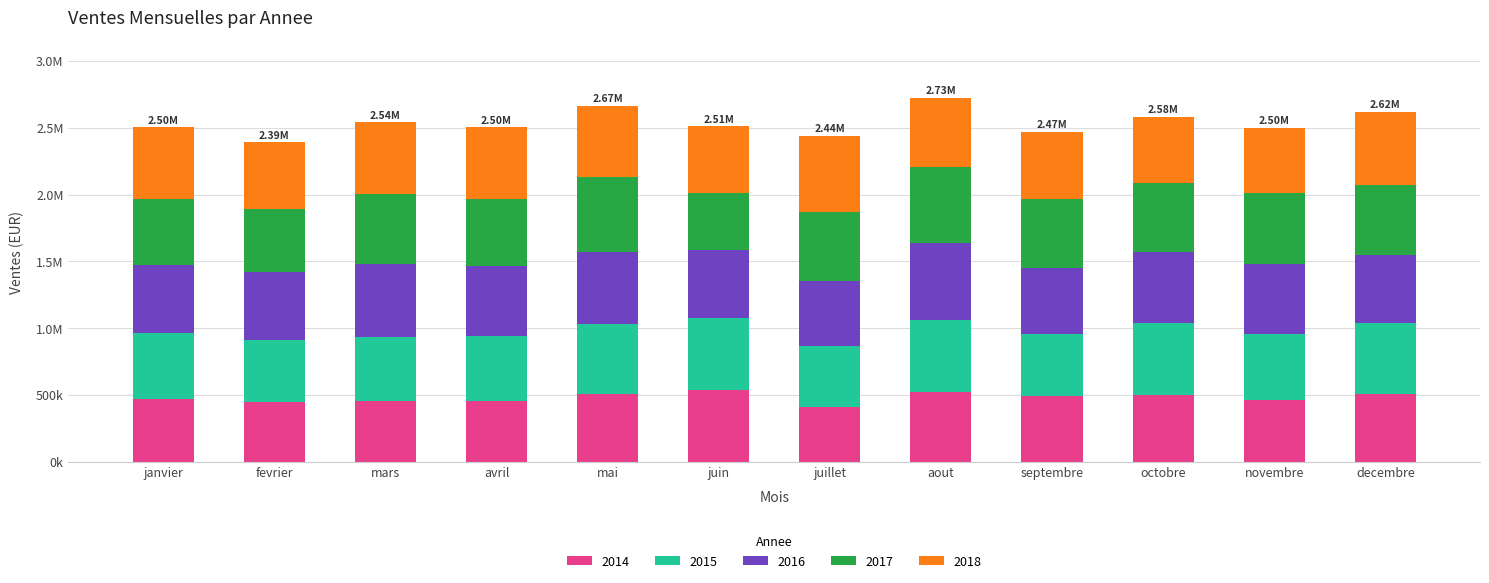

Does the chart contain stacked bars?

Yes